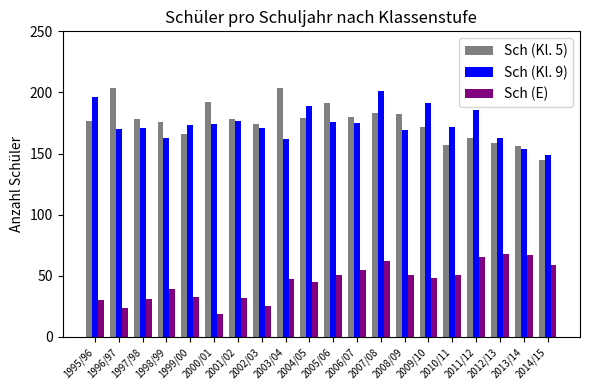

What is the smallest value displayed?

19